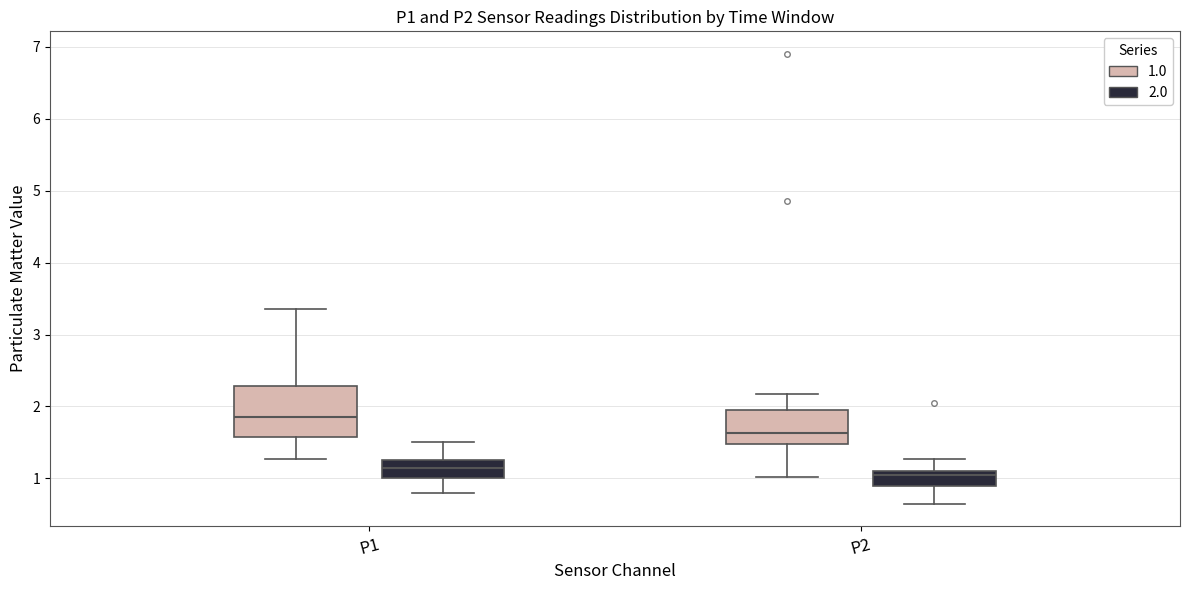

Which box's median line is the highest?

P1 (1.0)